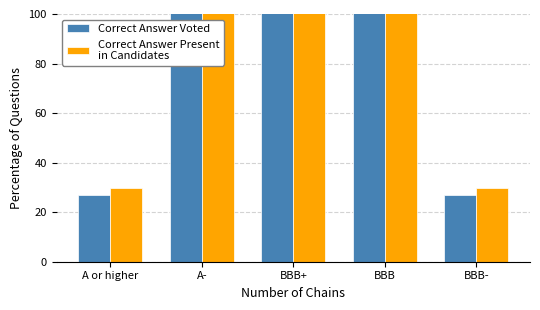

How many values in the Correct Answer Present
in Candidates series exceed 118?

3